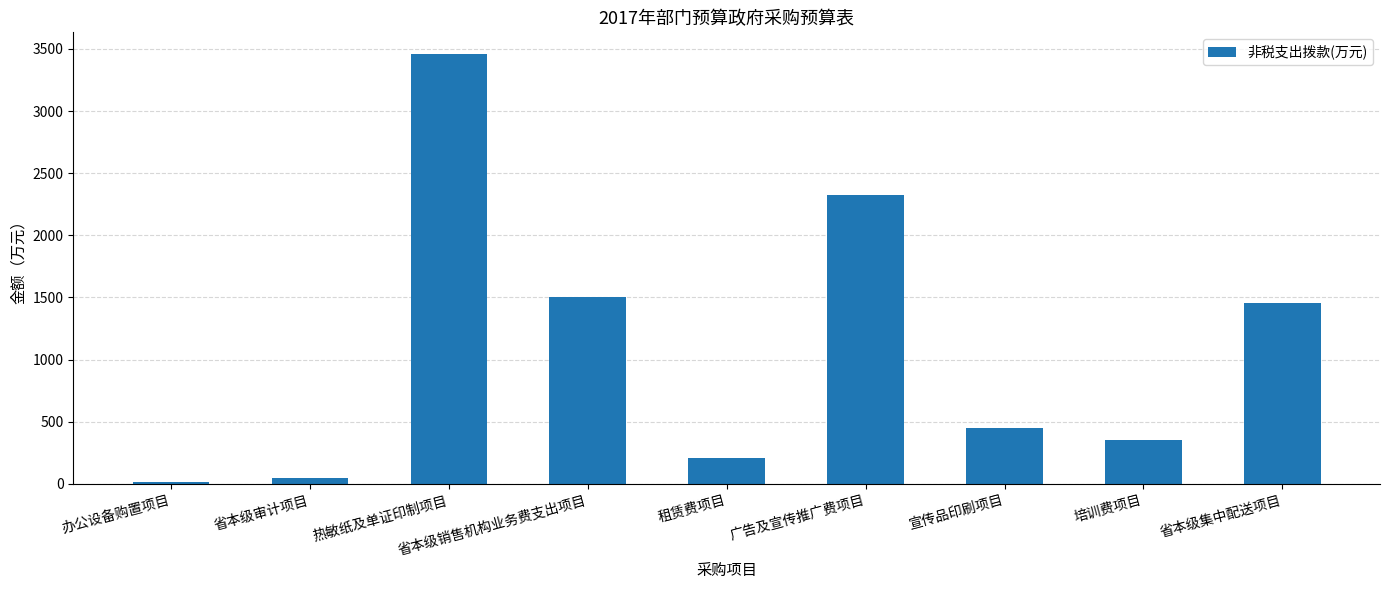

Are the bars horizontal?

No